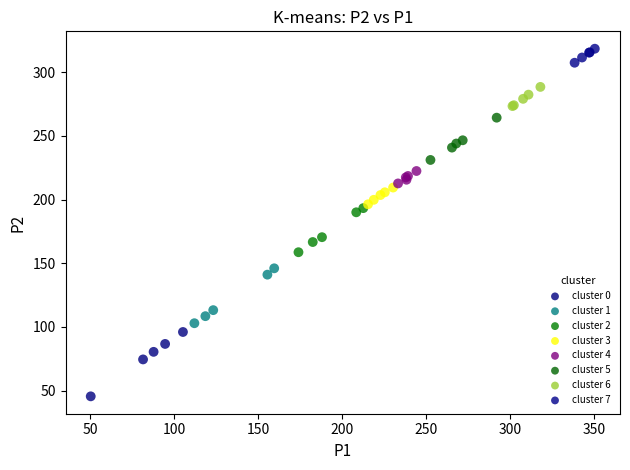

Which series reaches the minimum Y coordinate?

cluster 0